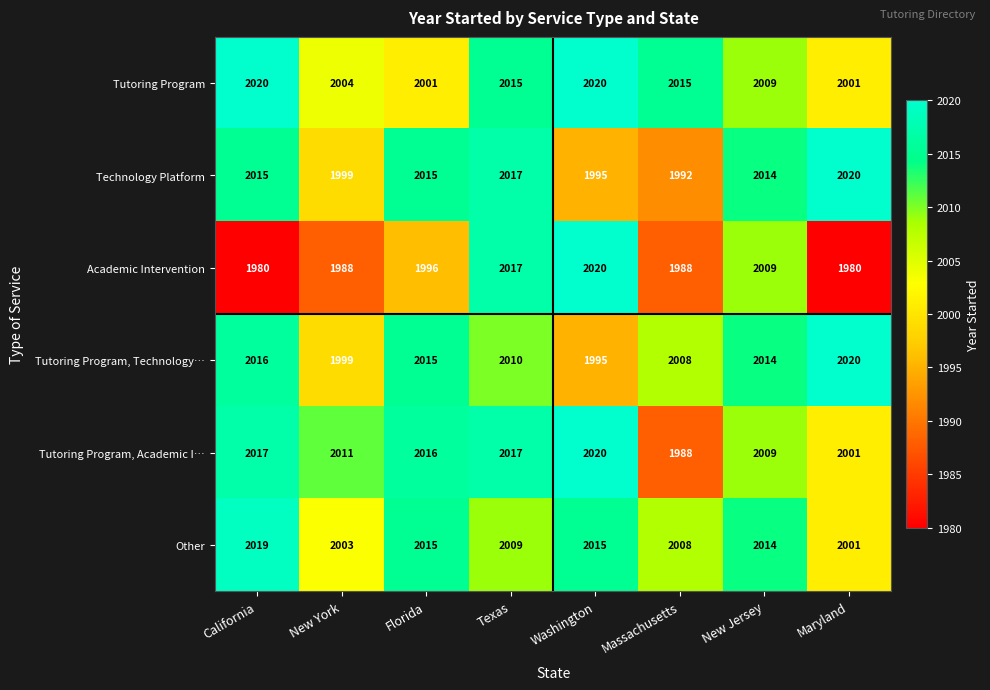

What is the spread (max minus min) of values at Florida?

20